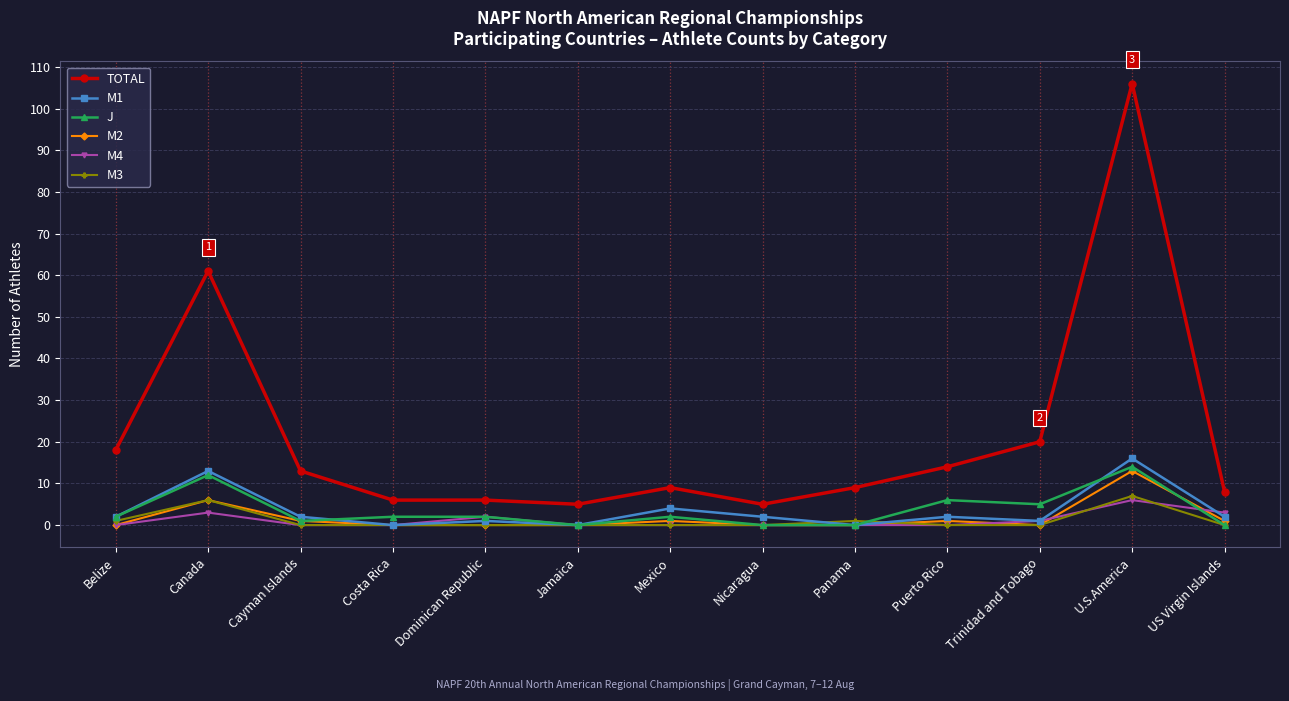

How many data points does each series have?

13